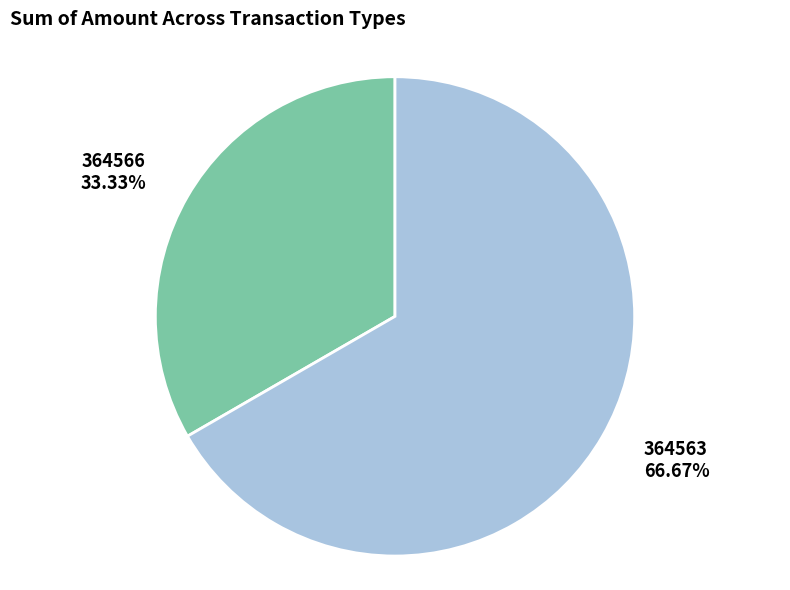

True or false: 364563 accounts for 85% of the total.

False